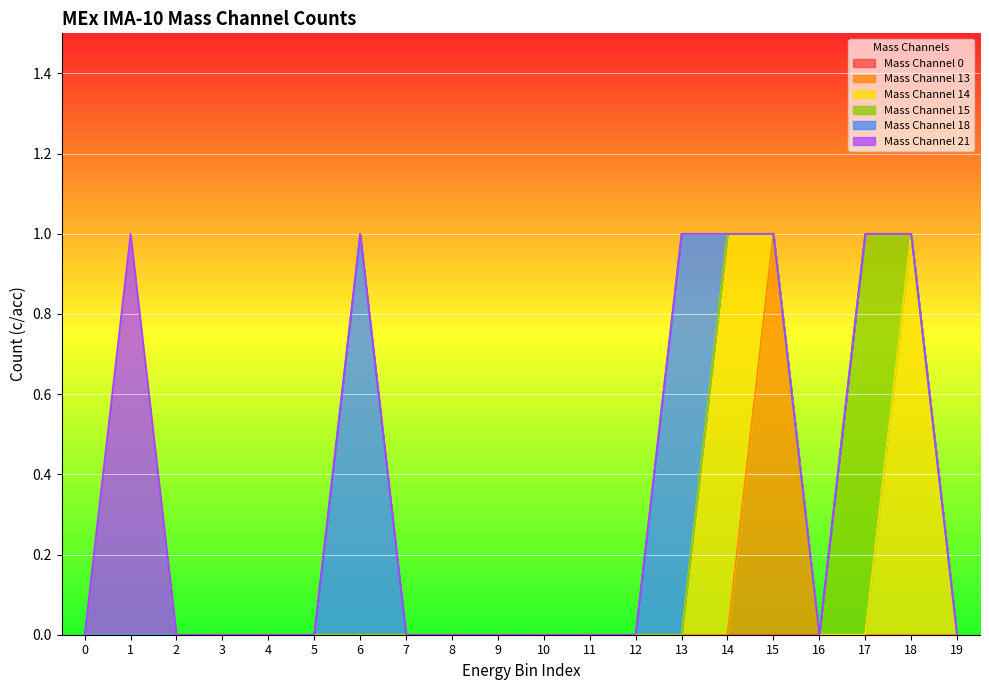

Is it true that Mass Channel 14 equals -1 at 5?

False